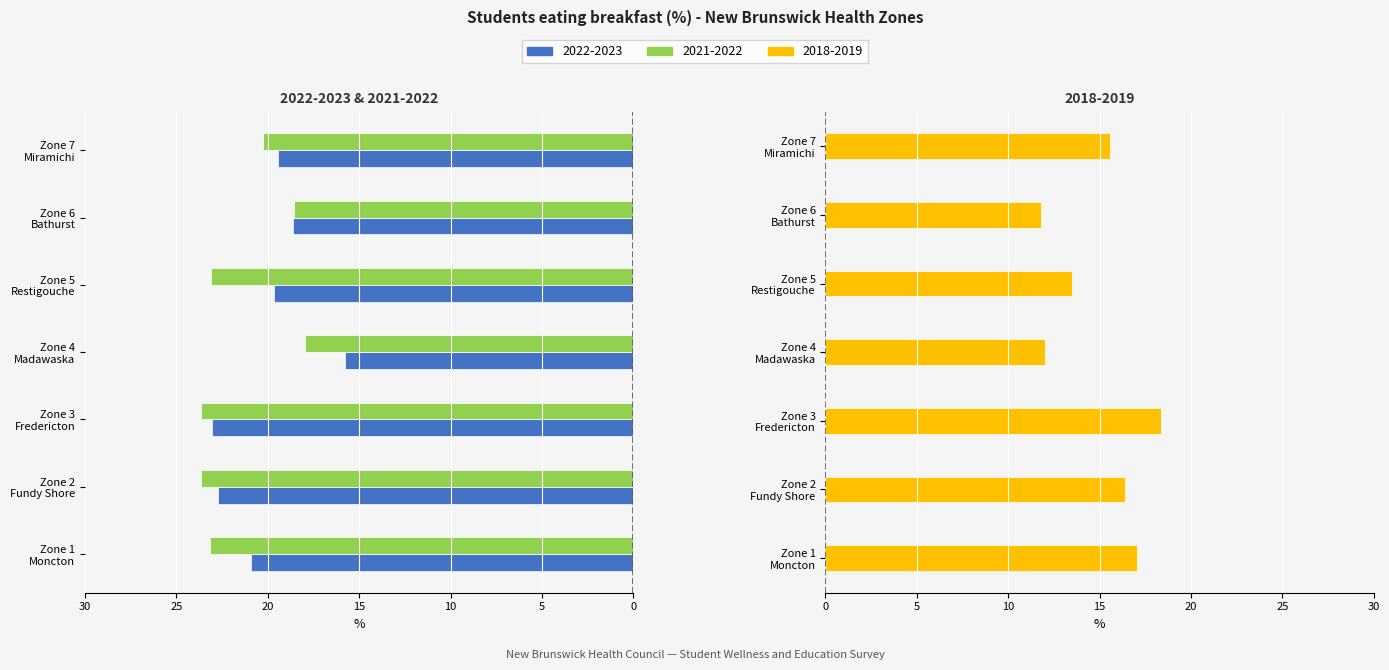

What is the label of the 3rd bar from the right?

Zone 5 Restigouche